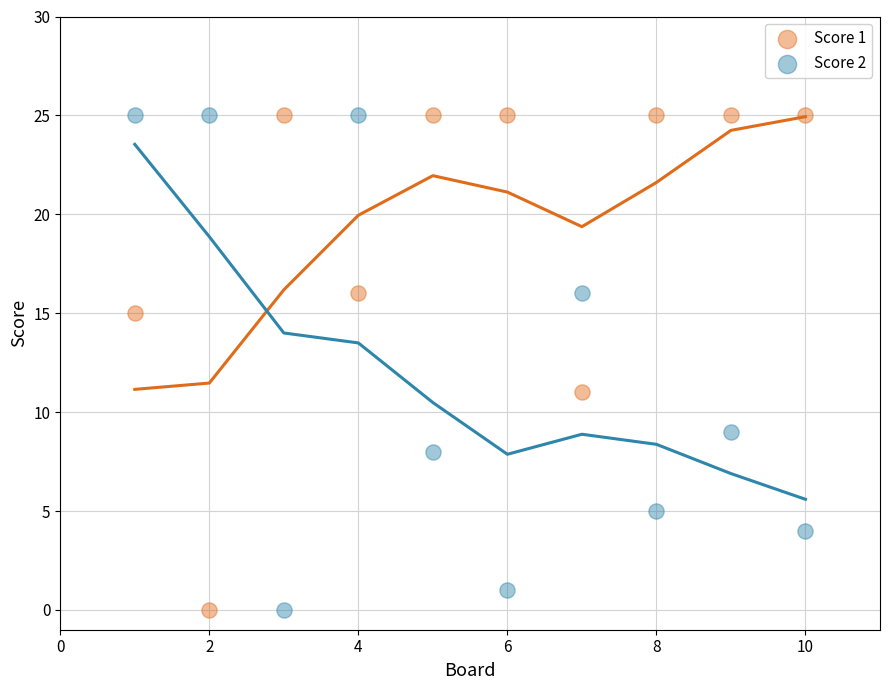

What is the X range (max minus min) for the scatter plot?

9